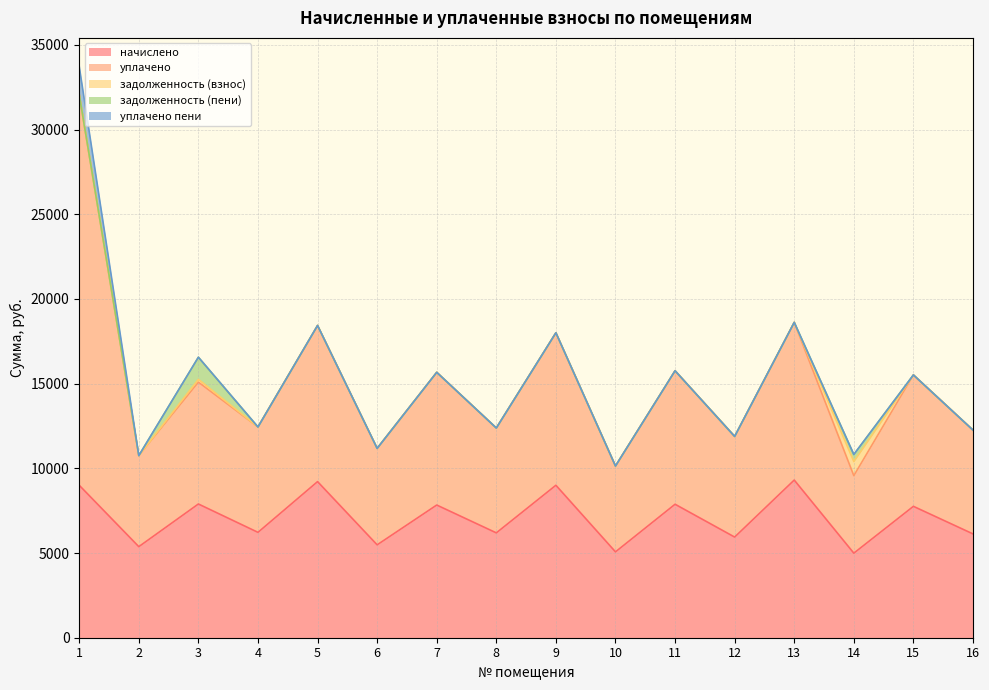

True or false: задолженность (взнос) and уплачено пени intersect in this chart.

False